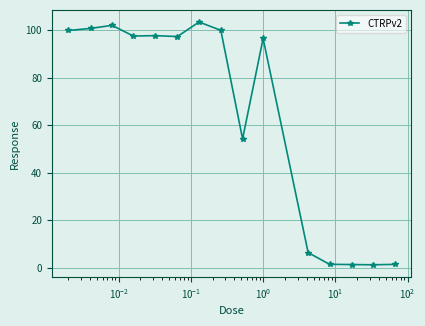

What is the maximum value shown in the chart?

103.5